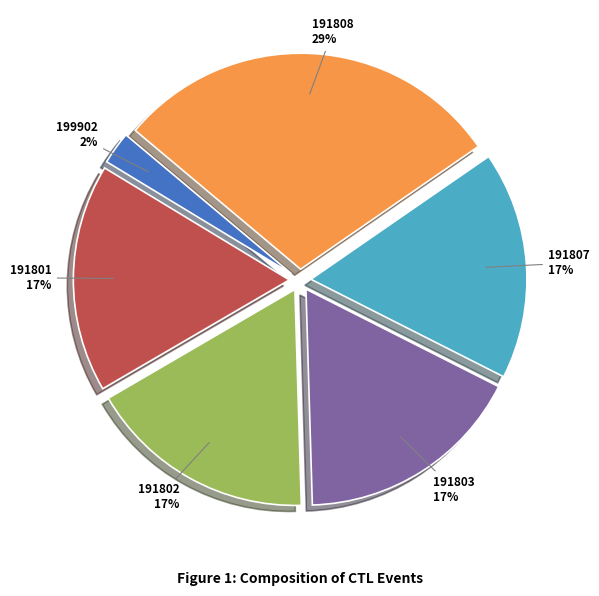

Count the number of slices in the pie.

6